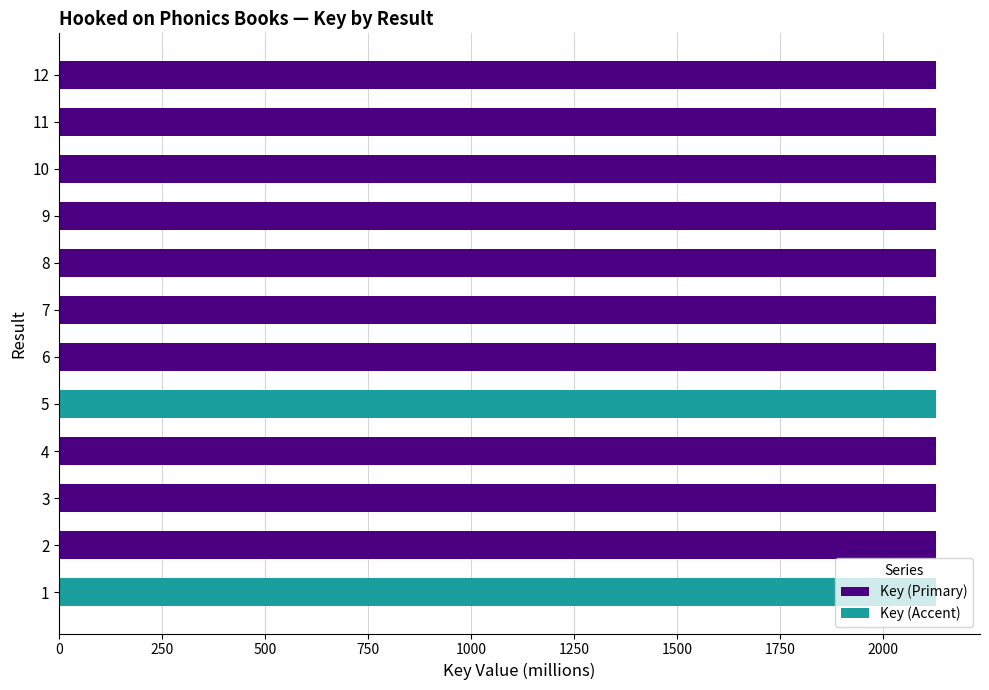

Approximately how many times larger is the value at 5 compared to 2?

1.0